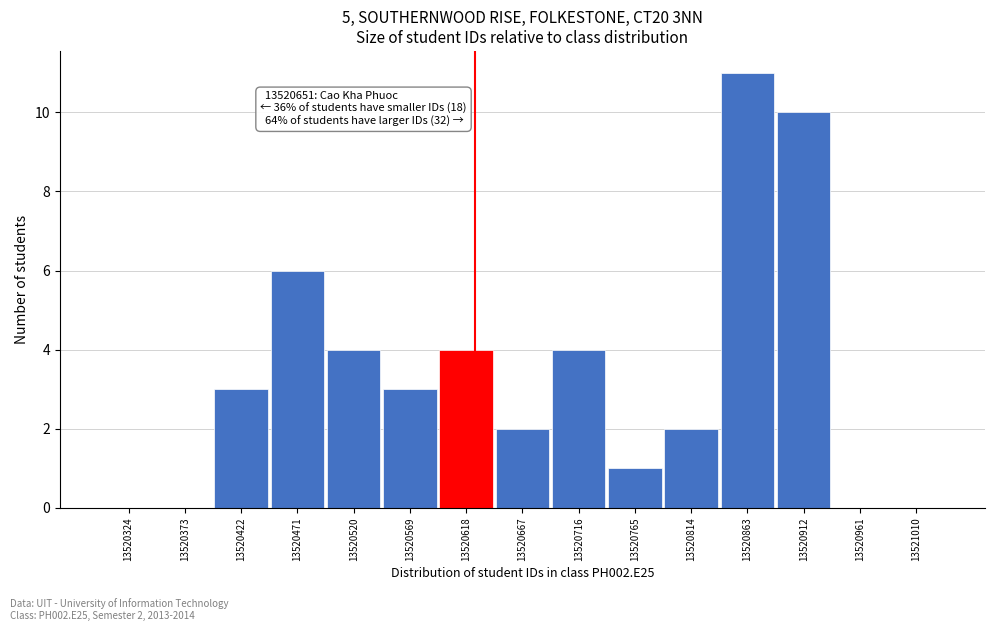

Reading left to right, extract all data points from this chart.

13520324=0	13520373=0	13520422=3	13520471=6	13520520=4	13520569=3	13520618=4	13520667=2	13520716=4	13520765=1	13520814=2	13520863=11	13520912=10	13520961=0	13521010=0